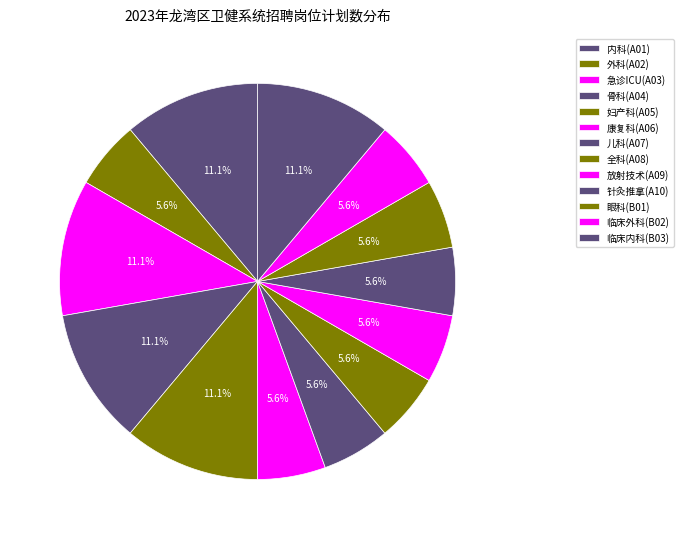

To the nearest percent, what is the average slice percentage?

8%